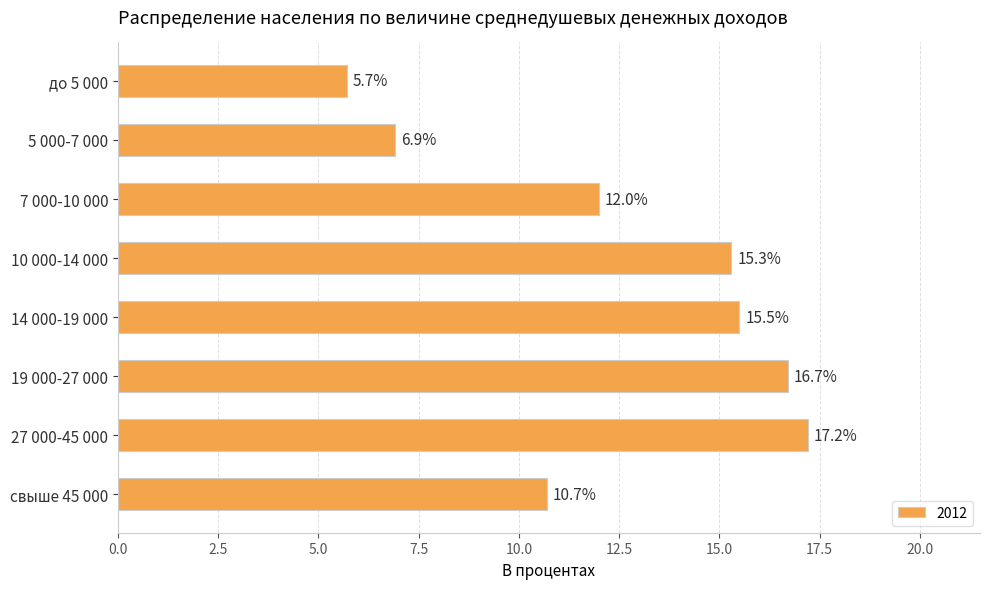

What is the difference between the values at 14 000-19 000 and 19 000-27 000?

1.2